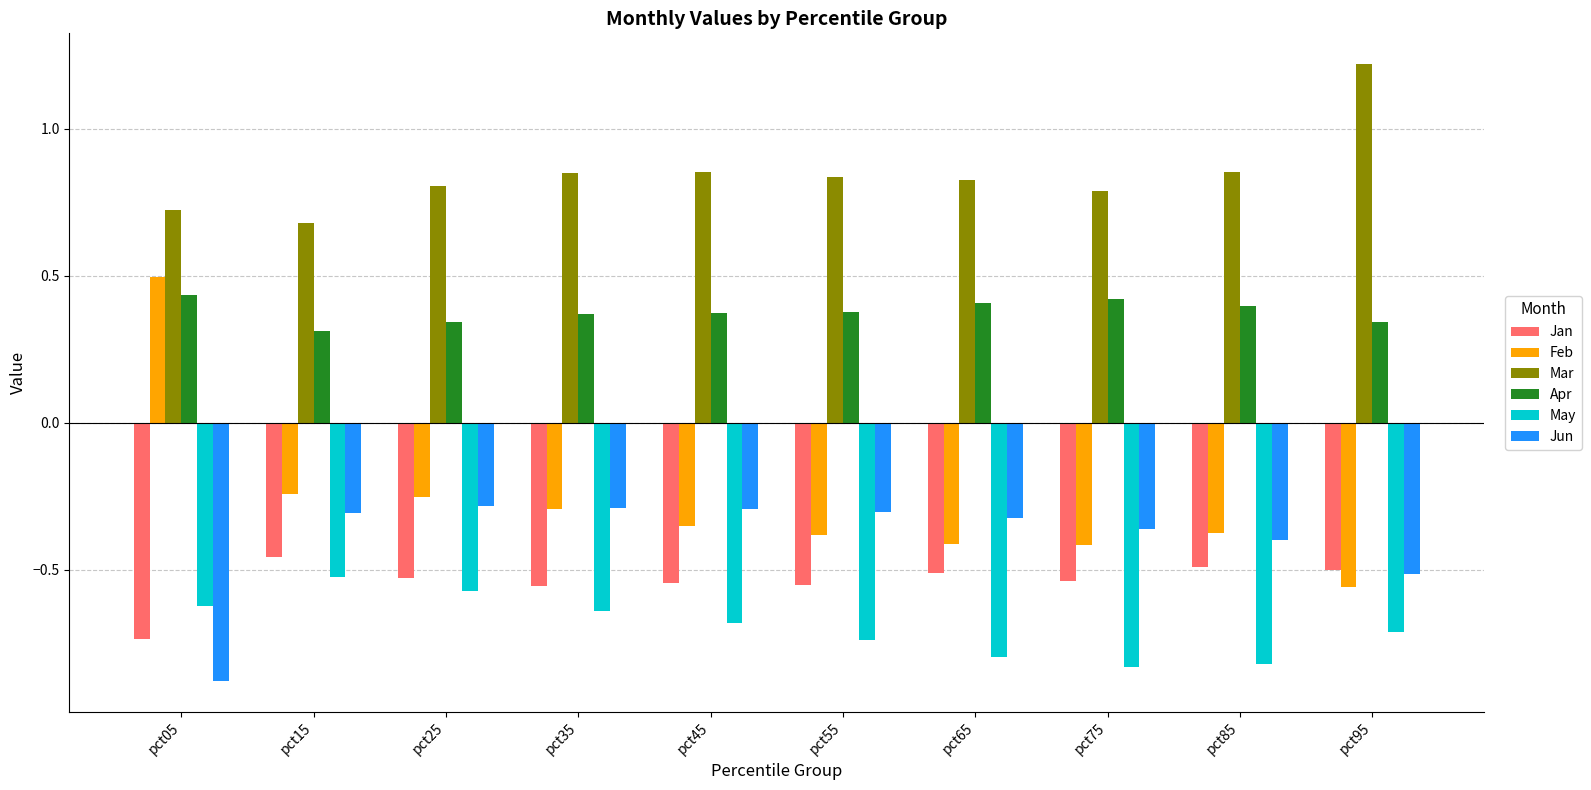

At which category does the chart reach its peak across all series?

pct95